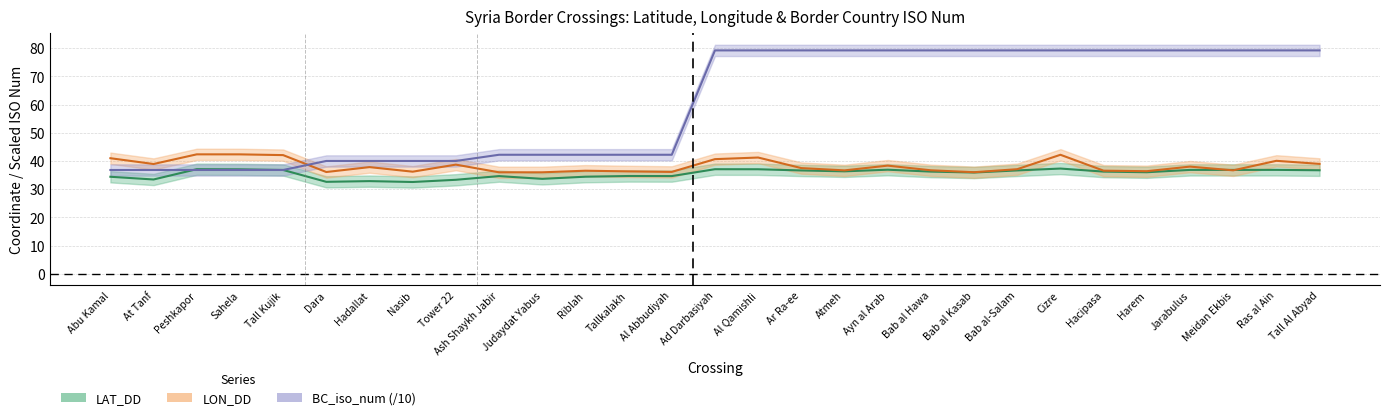

What is the difference between the LAT_DD values at Atmeh and Al Qamishli?

0.7